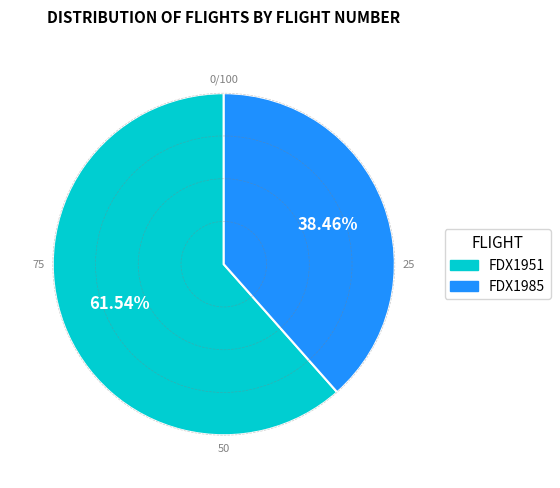

Is the sum of FDX1951 and FDX1985 greater than half?

Yes